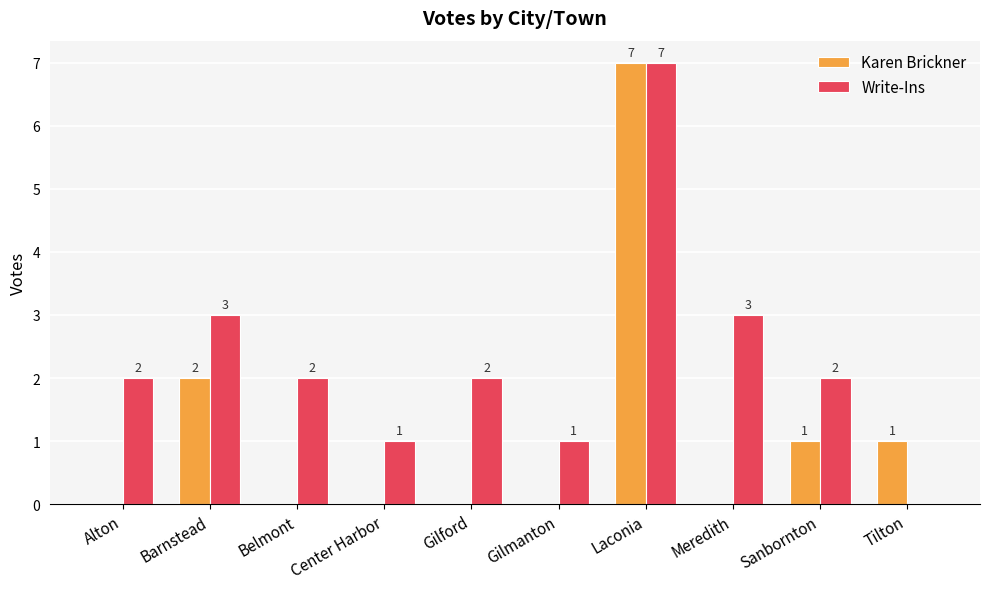

Between Sanbornton and Tilton, which series saw the biggest shift?

Write-Ins